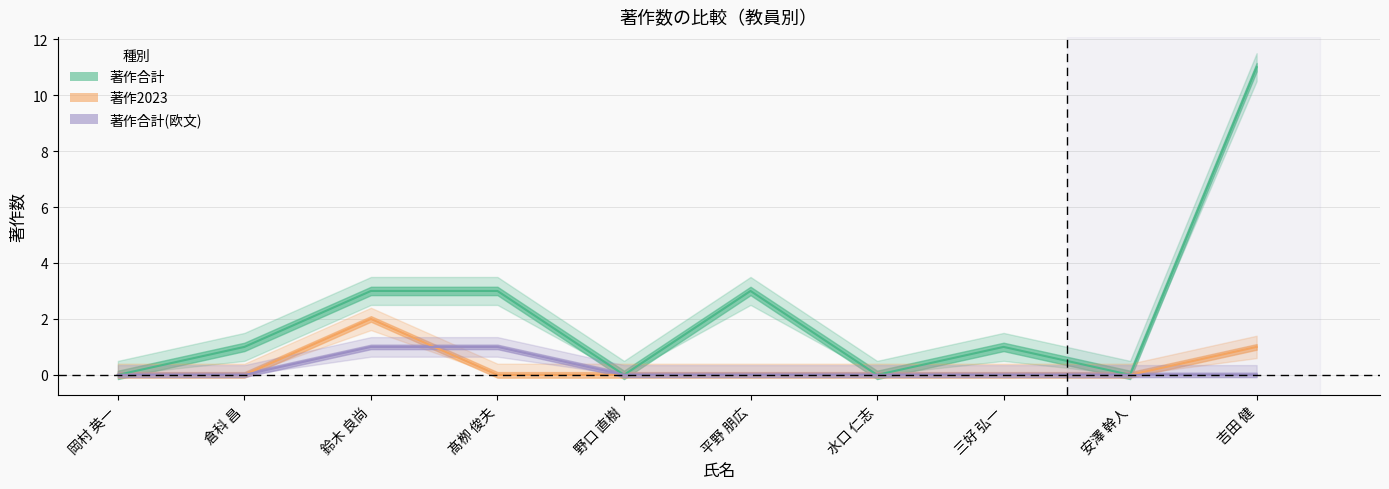

Reading left to right, what are all the values shown in this chart?

著作合計: 岡村 英一=0	倉科 昌=1	鈴木 良尚=3	髙栁 俊夫=3	野口 直樹=0	平野 朋広=3	水口 仁志=0	三好 弘一=1	安澤 幹人=0	吉田 健=11
著作合計(欧文): 岡村 英一=0	倉科 昌=0	鈴木 良尚=1	髙栁 俊夫=1	野口 直樹=0	平野 朋広=0	水口 仁志=0	三好 弘一=0	安澤 幹人=0	吉田 健=0
著作2023: 岡村 英一=0	倉科 昌=0	鈴木 良尚=2	髙栁 俊夫=0	野口 直樹=0	平野 朋広=0	水口 仁志=0	三好 弘一=0	安澤 幹人=0	吉田 健=1